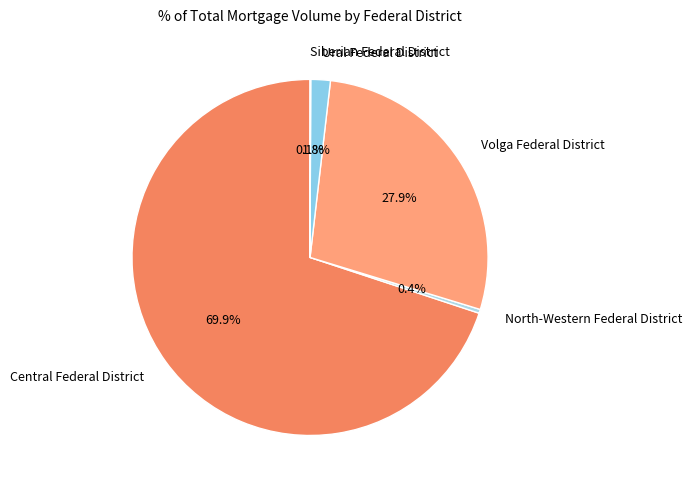

Does any single category account for the majority?

Yes